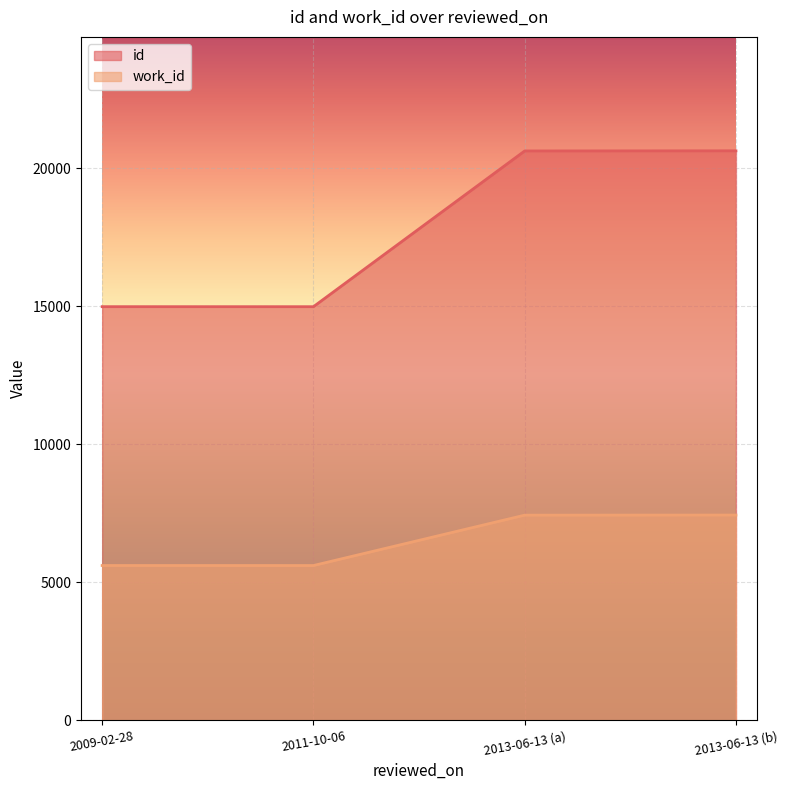

Where is work_id nearest to the value 6523?

2013-06-13 (a)